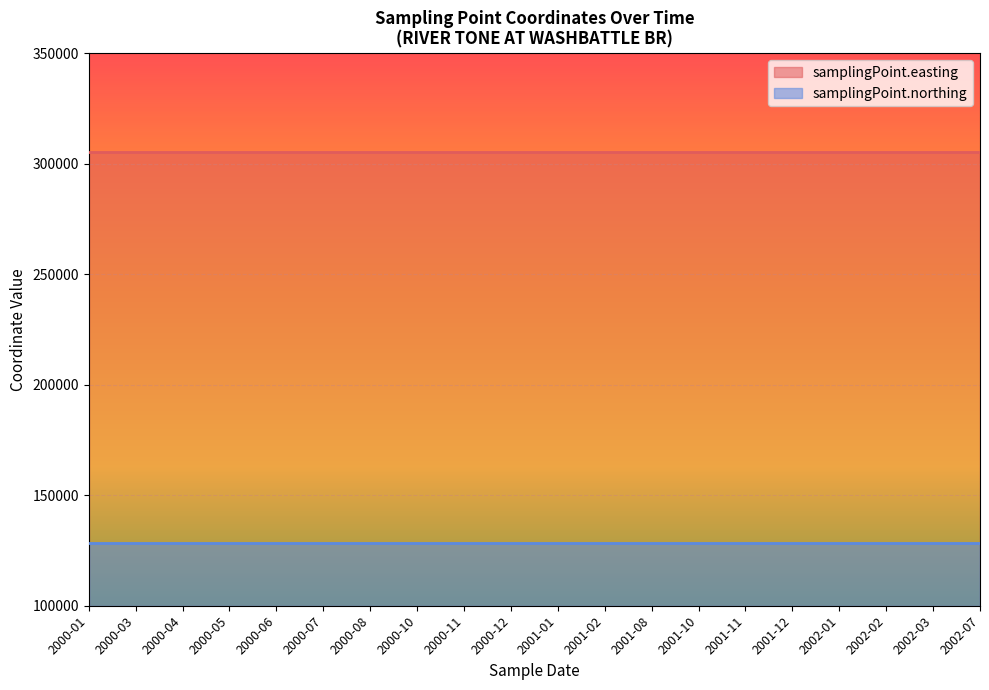

True or false: samplingPoint.northing has more than 1 interior local peaks.

False